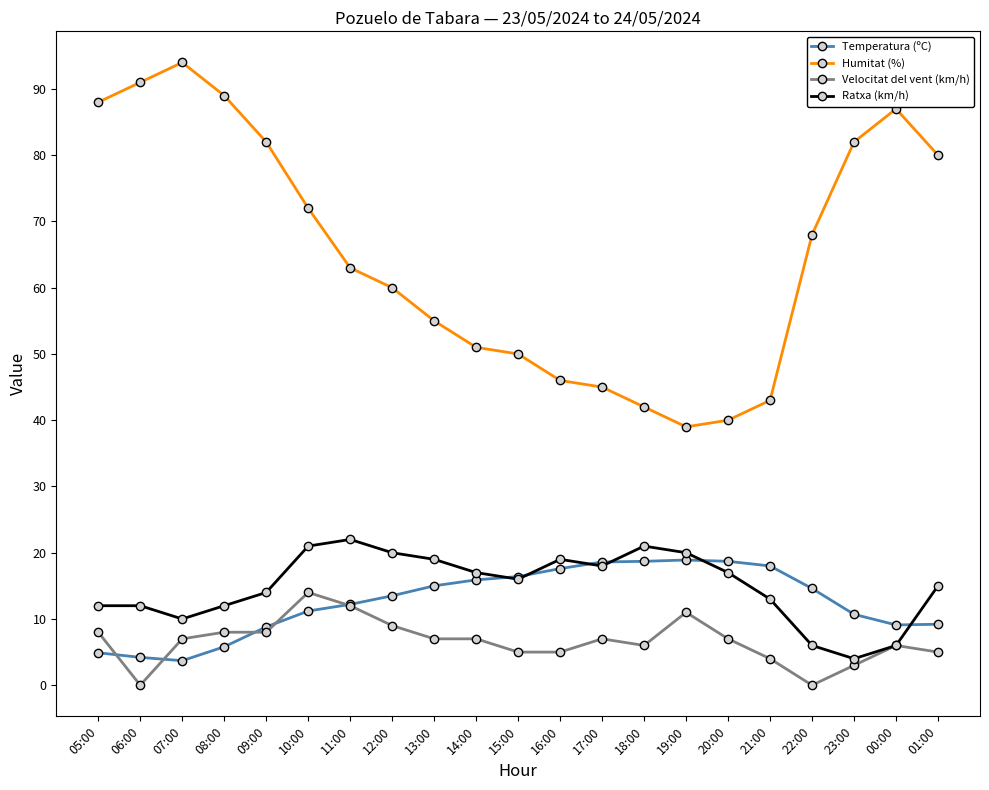

What position from the right is 21:00?

5